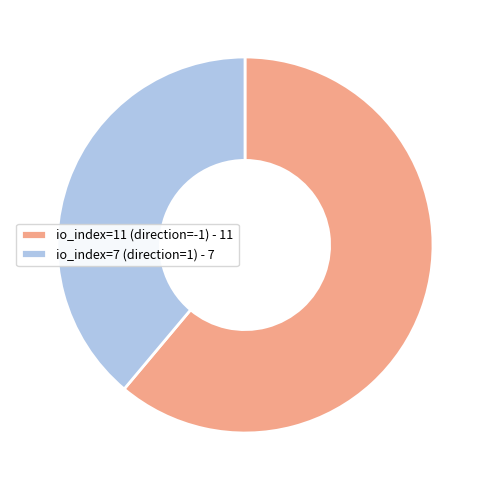

How many slices are in this pie chart?

2